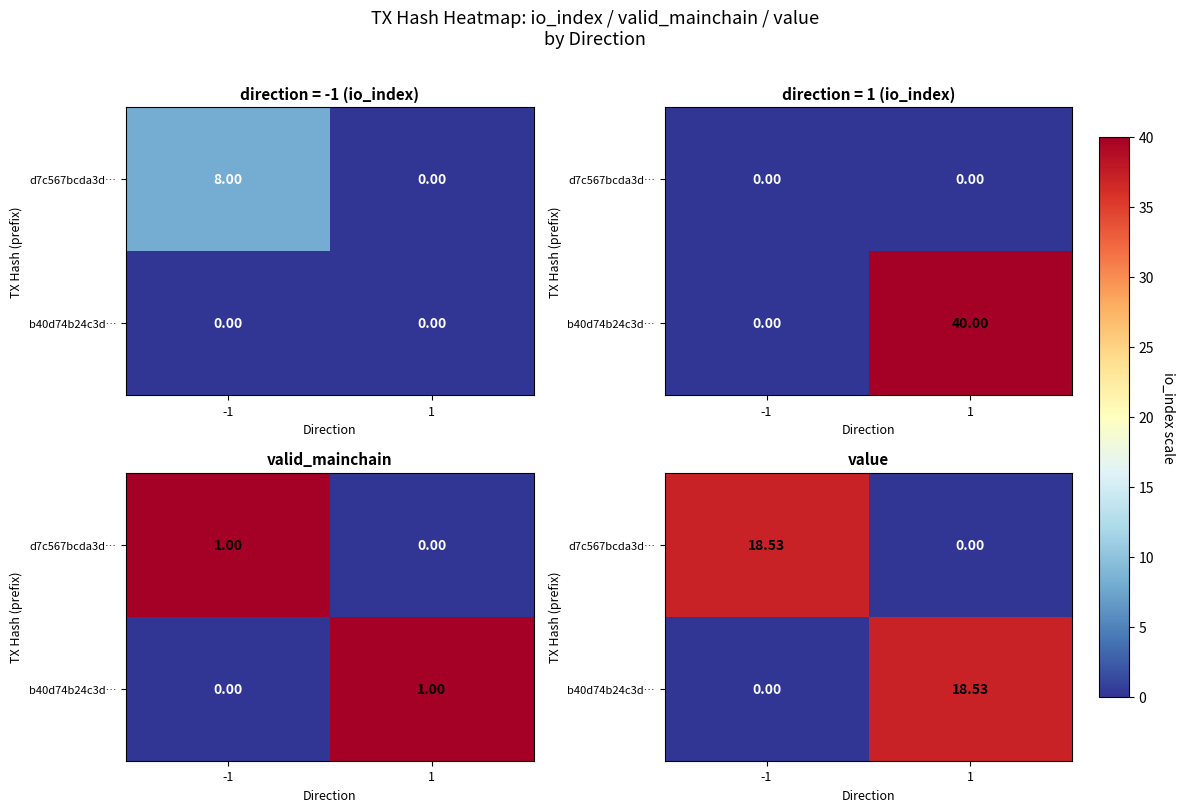

What is the sum of all b40d74b24c3d… values?

18.5